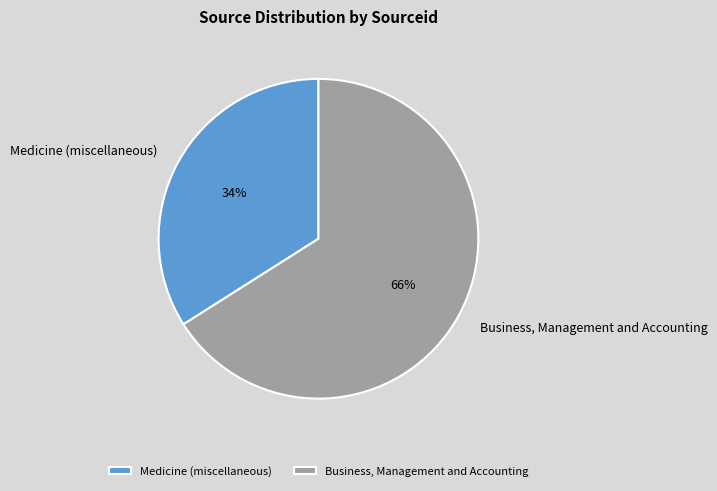

What is the smallest slice in the pie chart?

Medicine (miscellaneous)